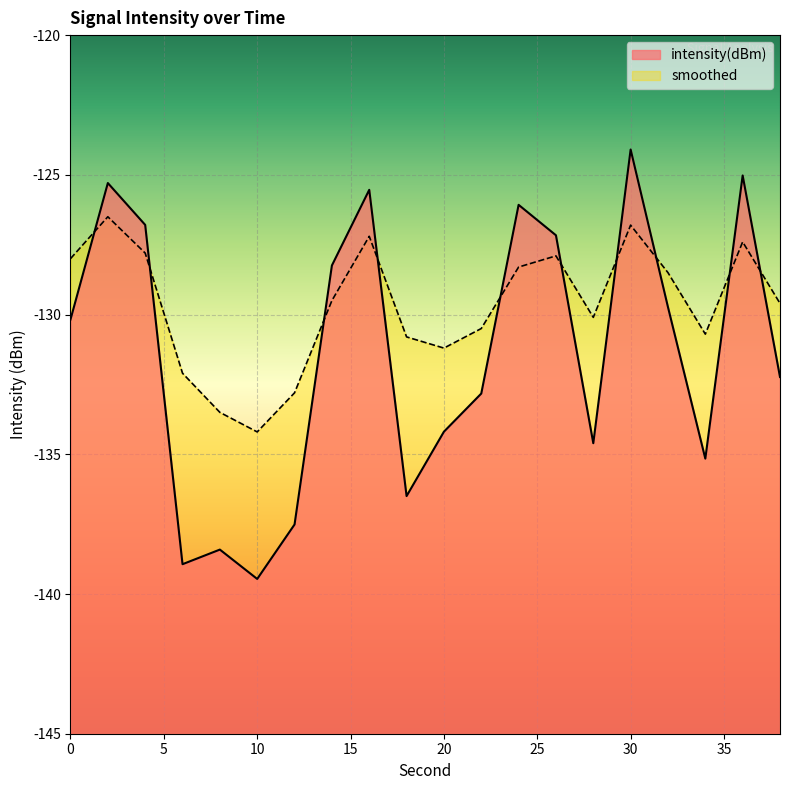

How many interior local valleys does the intensity(dBm) series have?

5